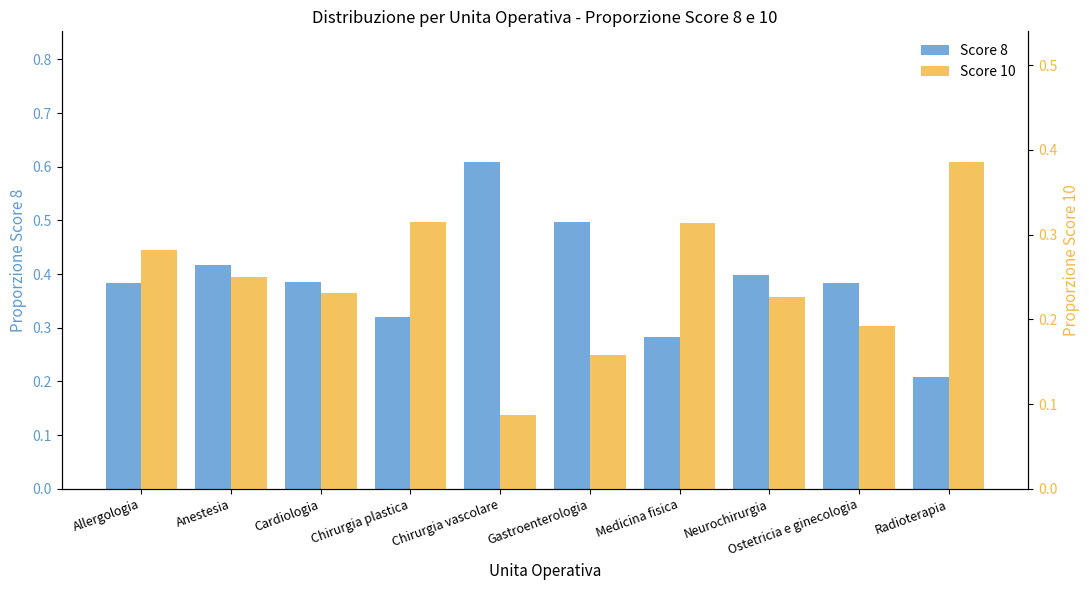

How many bars are there in total?

20